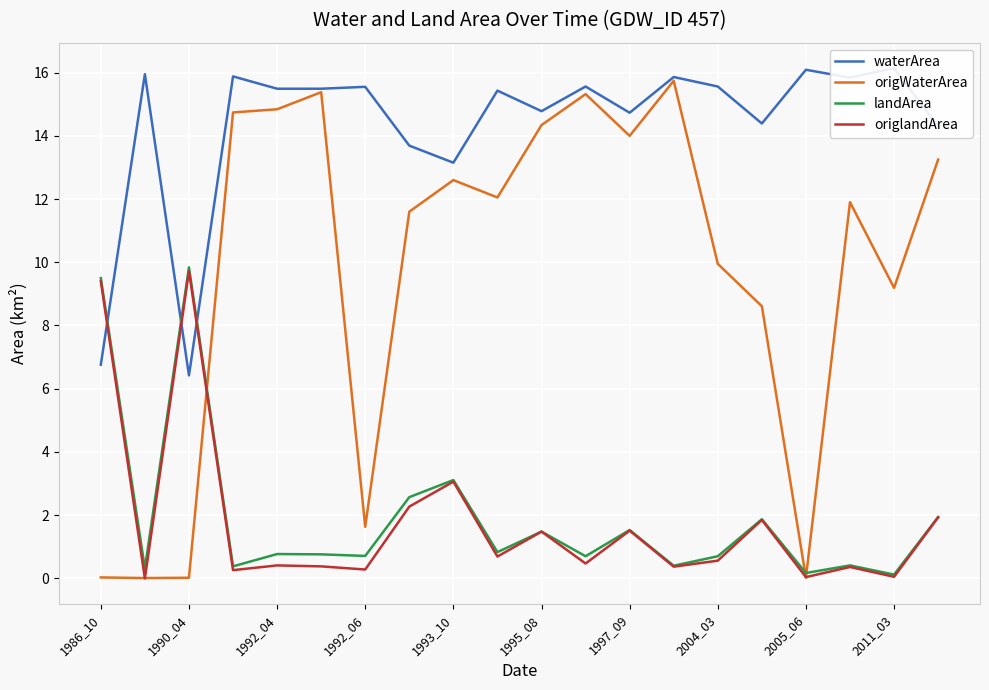

What position from the left is 1986_10?

1